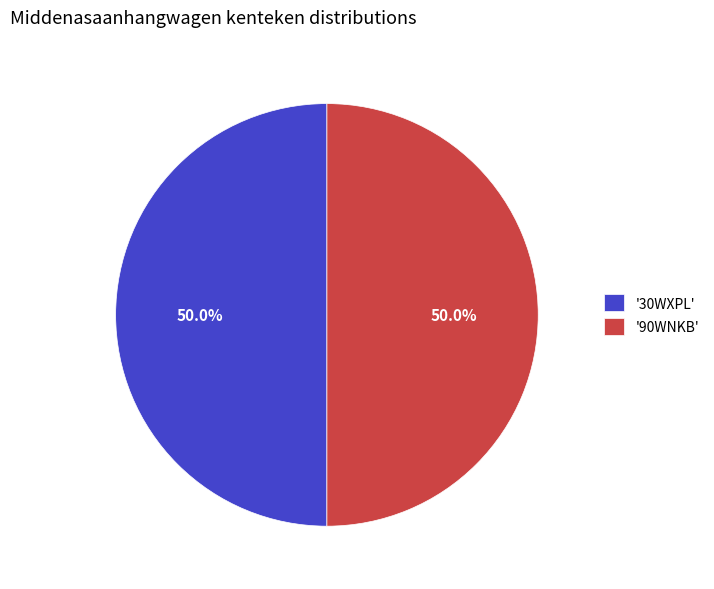

Is the sum of '90WNKB' and '30WXPL' greater than half?

Yes